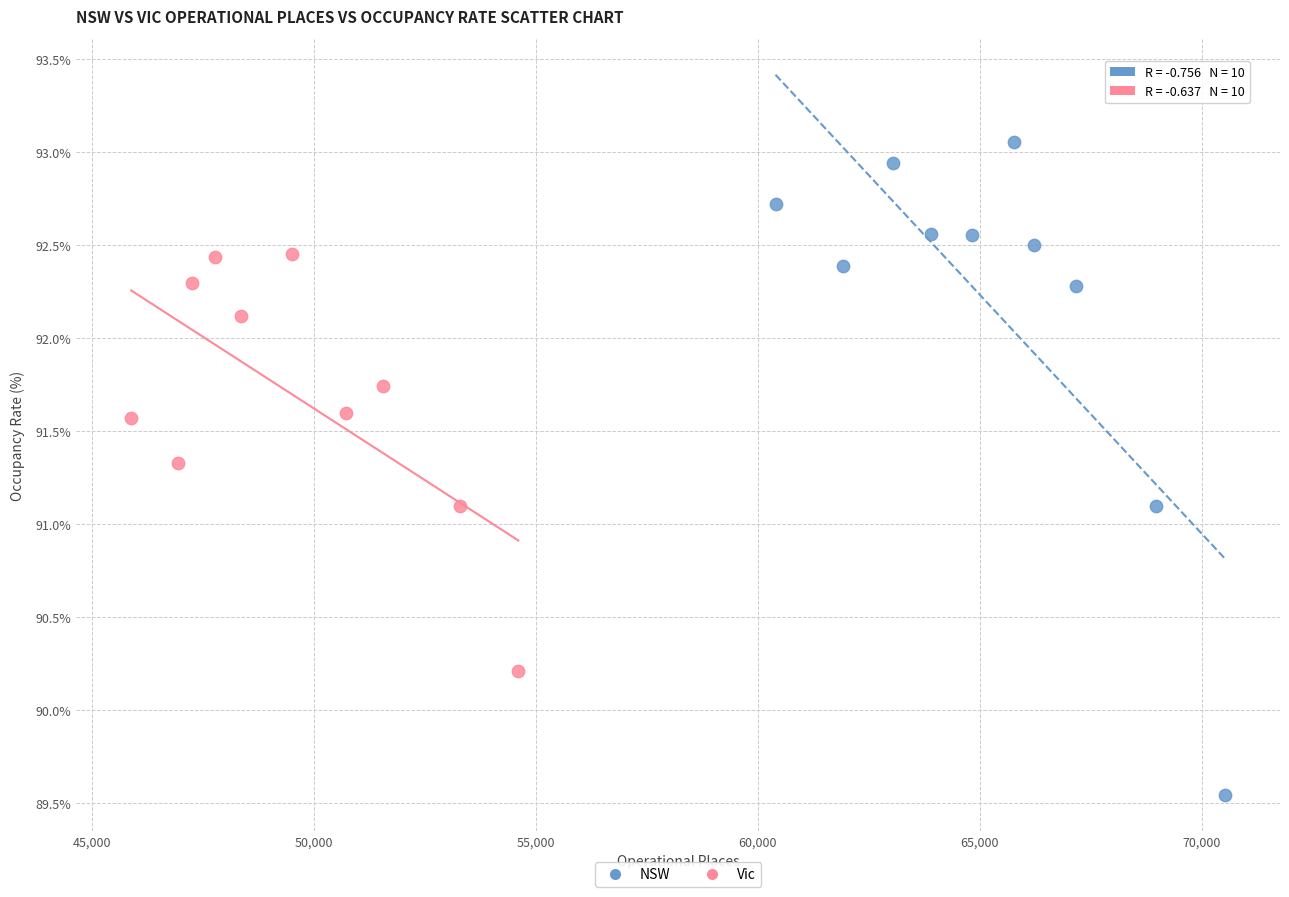

Which series reaches the minimum Y coordinate?

NSW